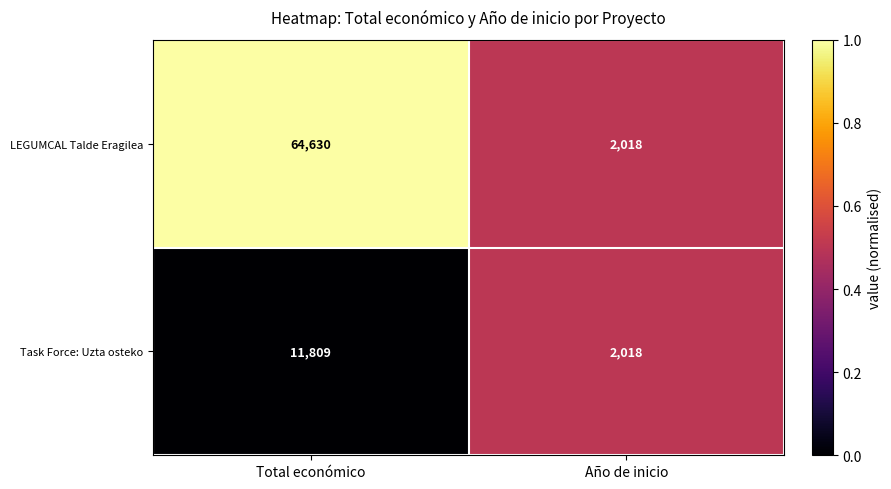

Which series has the largest range (max minus min)?

LEGUMCAL Talde Eragilea